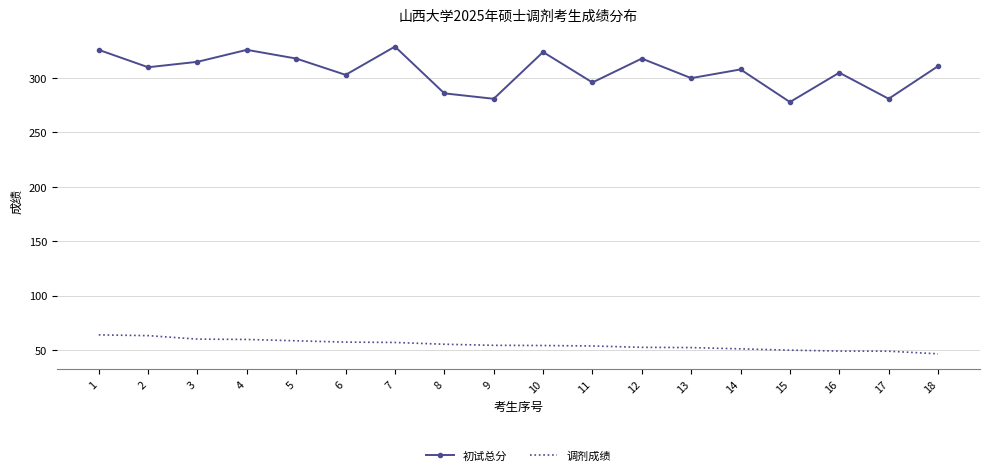

True or false: 初试总分 and 调剂成绩 cross at least once.

False